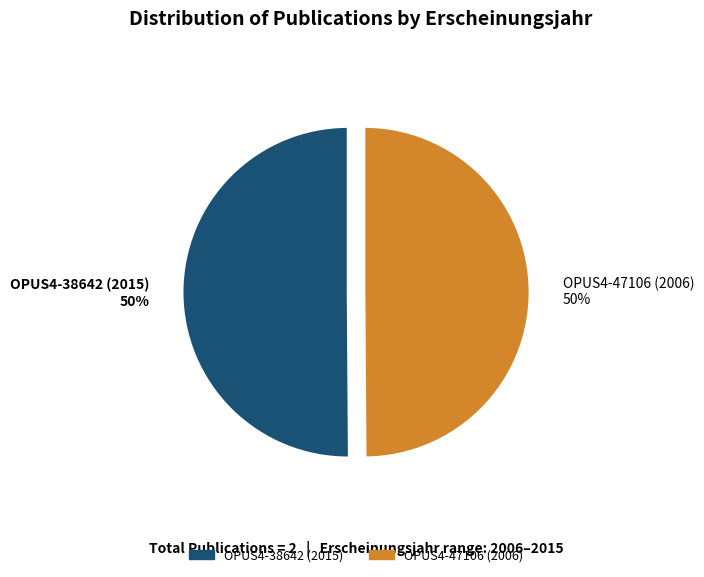

Do OPUS4-38642 (2015) and OPUS4-47106 (2006) together represent more than half of the pie?

Yes